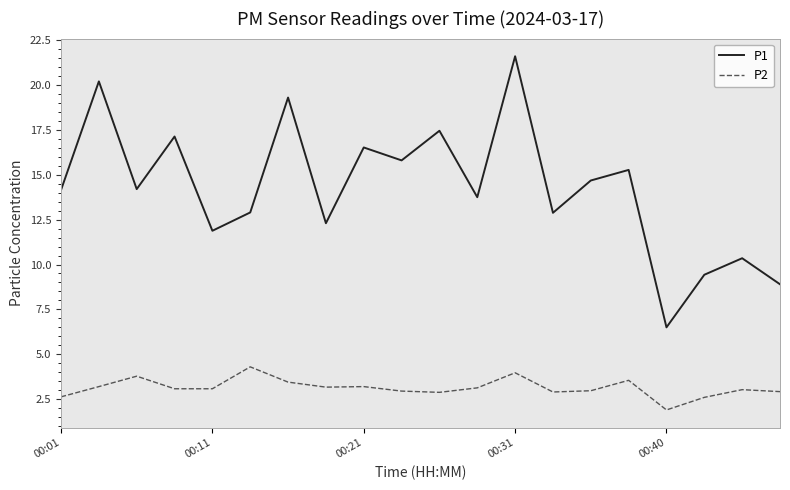

True or false: P2 and P1 cross at least once.

False